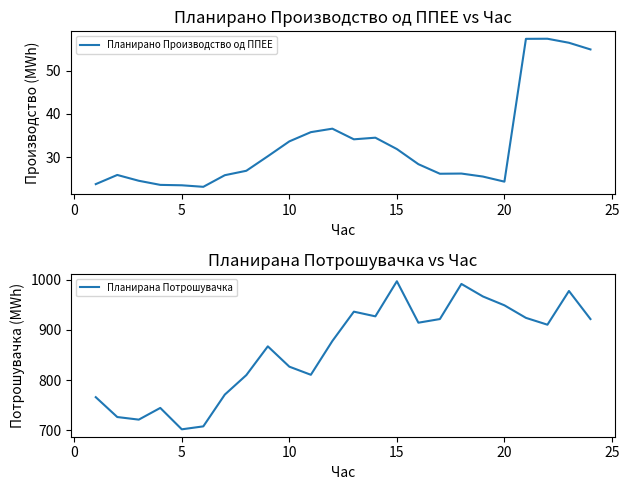

The value of Планирано Производство од ППЕЕ at 5 is 35.0. True or false?

False